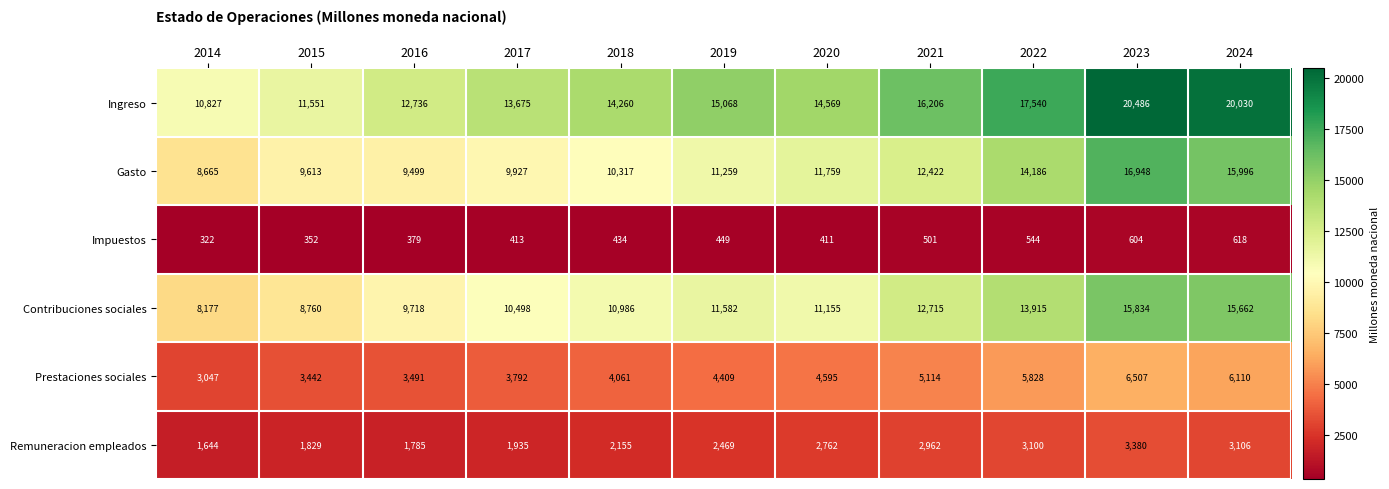

Count the number of categories in the chart.

11